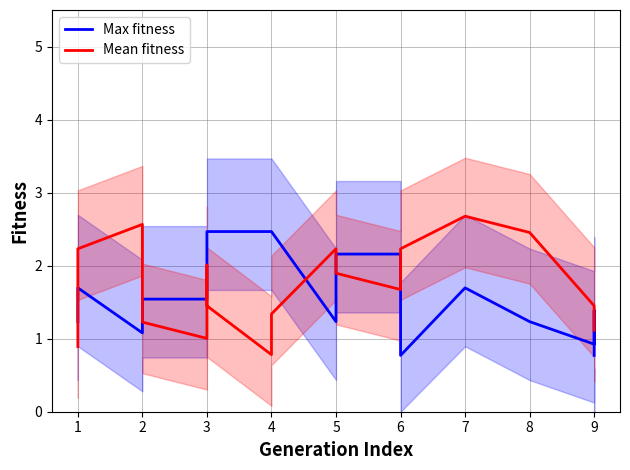

True or false: Max fitness has more than 0 interior local peaks.

True